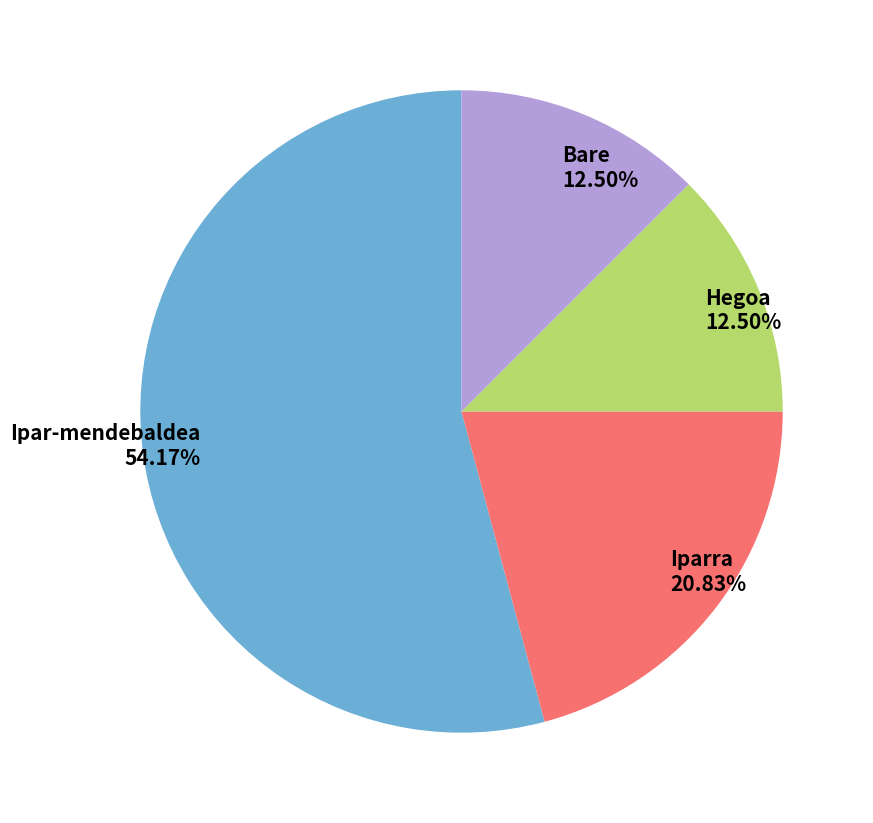

What percentage is the Iparra slice, to the nearest percent?

21%